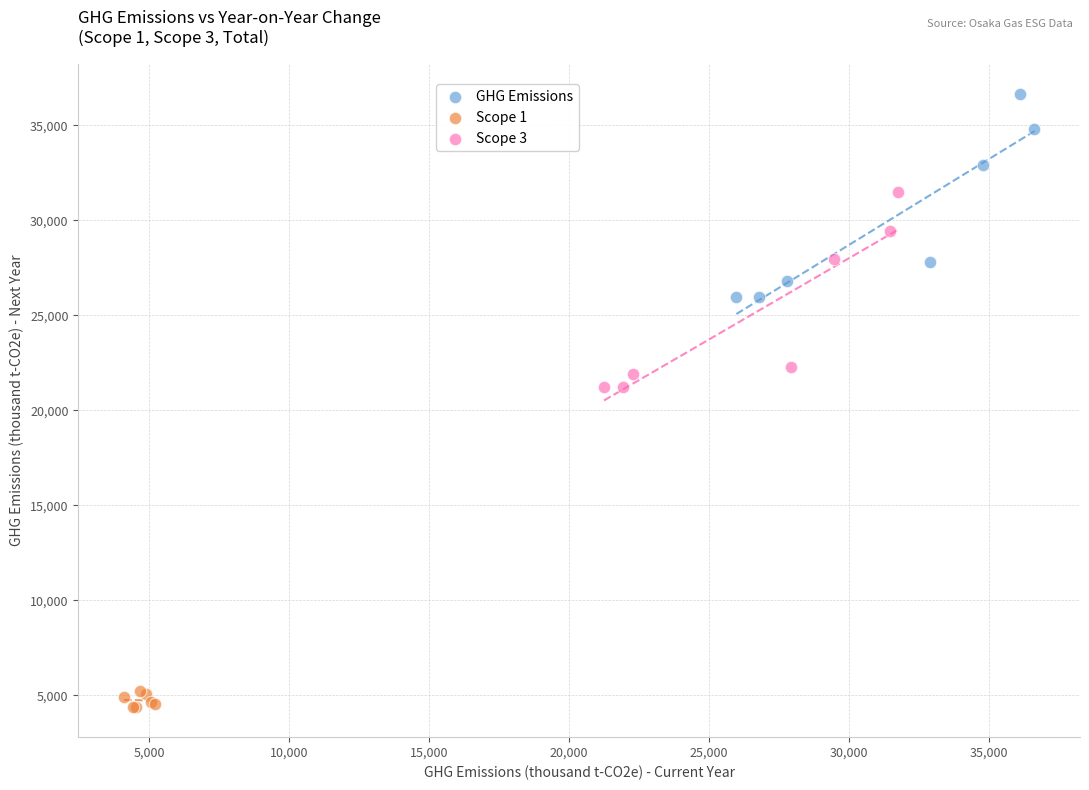

Which series contains the highest Y value?

GHG Emissions